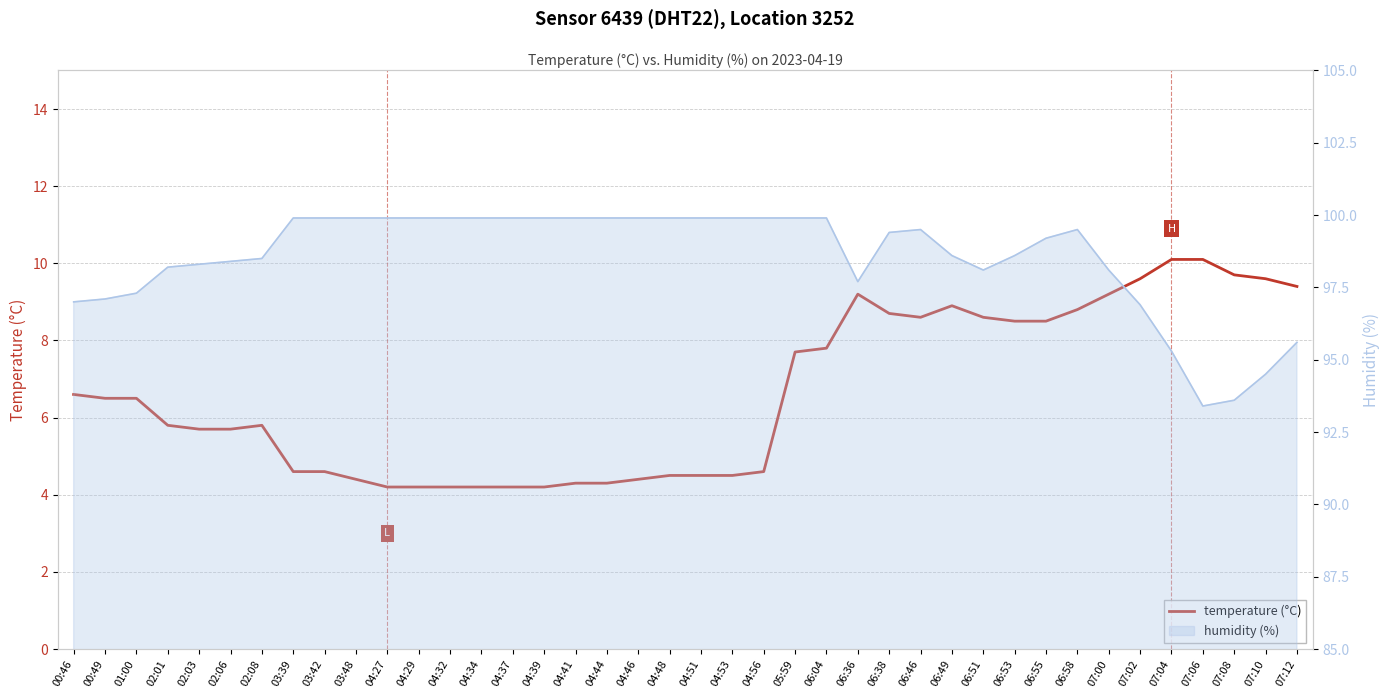

Reading left to right, transcribe all the data shown in this chart.

00:46=6.6	00:49=6.5	01:00=6.5	02:01=5.8	02:03=5.7	02:06=5.7	02:08=5.8	03:39=4.6	03:42=4.6	03:48=4.4	04:27=4.2	04:29=4.2	04:32=4.2	04:34=4.2	04:37=4.2	04:39=4.2	04:41=4.3	04:44=4.3	04:46=4.4	04:48=4.5	04:51=4.5	04:53=4.5	04:56=4.6	05:59=7.7	06:04=7.8	06:36=9.2	06:38=8.7	06:46=8.6	06:49=8.9	06:51=8.6	06:53=8.5	06:55=8.5	06:58=8.8	07:00=9.2	07:02=9.6	07:04=10.1	07:06=10.1	07:08=9.7	07:10=9.6	07:12=9.4